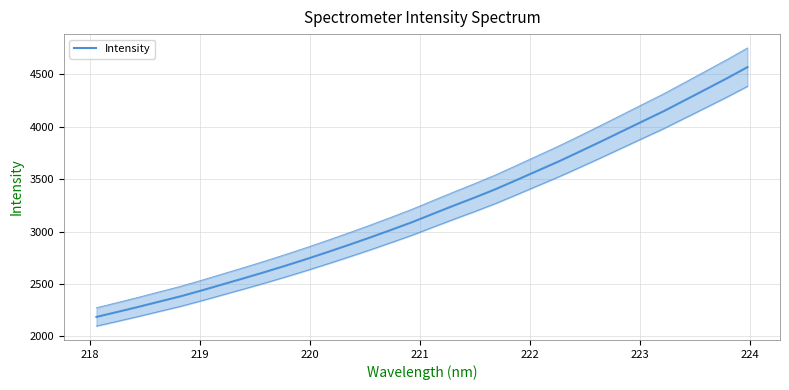

What is the value of the 7th point from the left?

2495.5